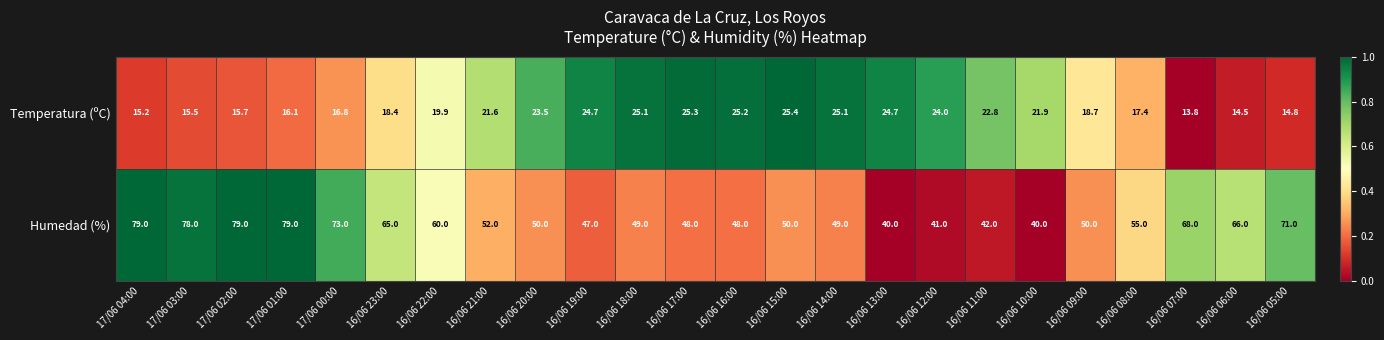

True or false: Humedad (%) has a value of 26.0 at 16/06 09:00.

False